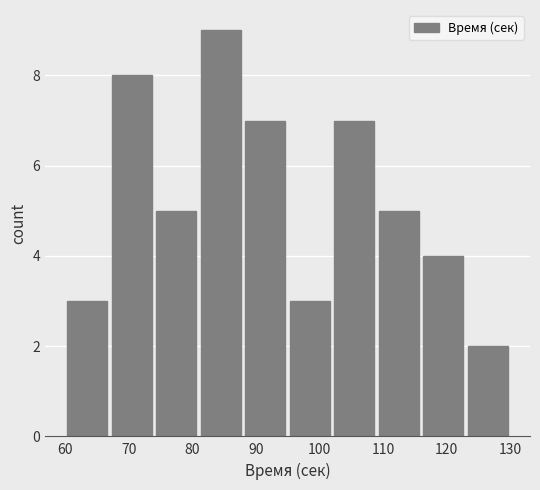

Over which range of the x-axis is the bar tallest?

81 to 88